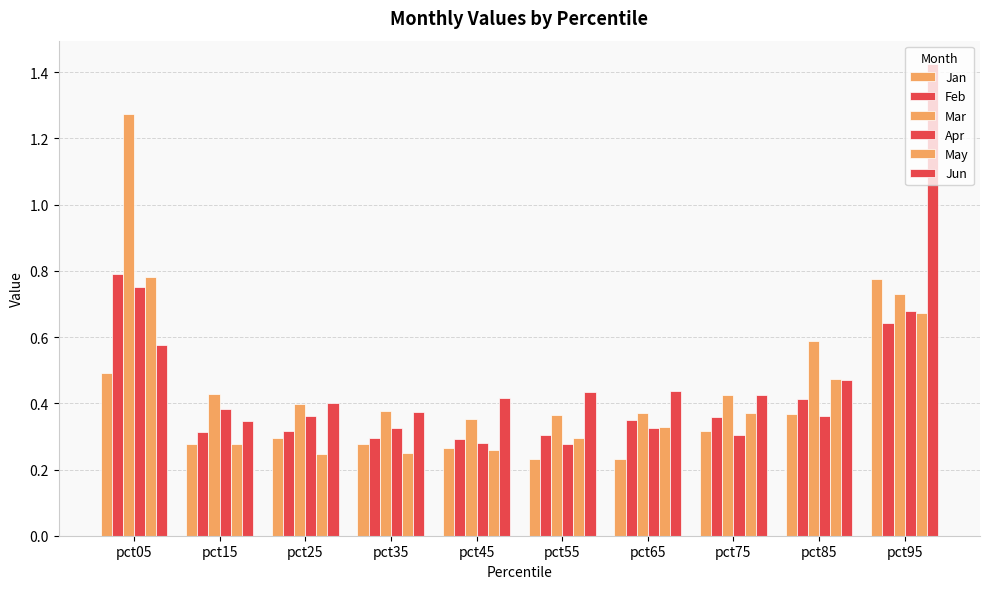

How many bars are there in total?

60